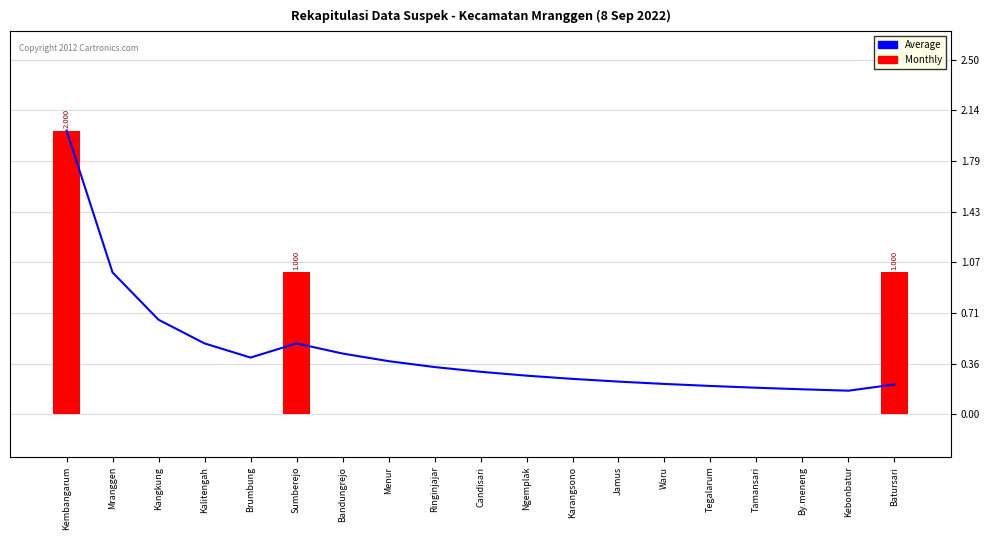

Which has a higher value, By.meneng or Tegalarum?

Tegalarum